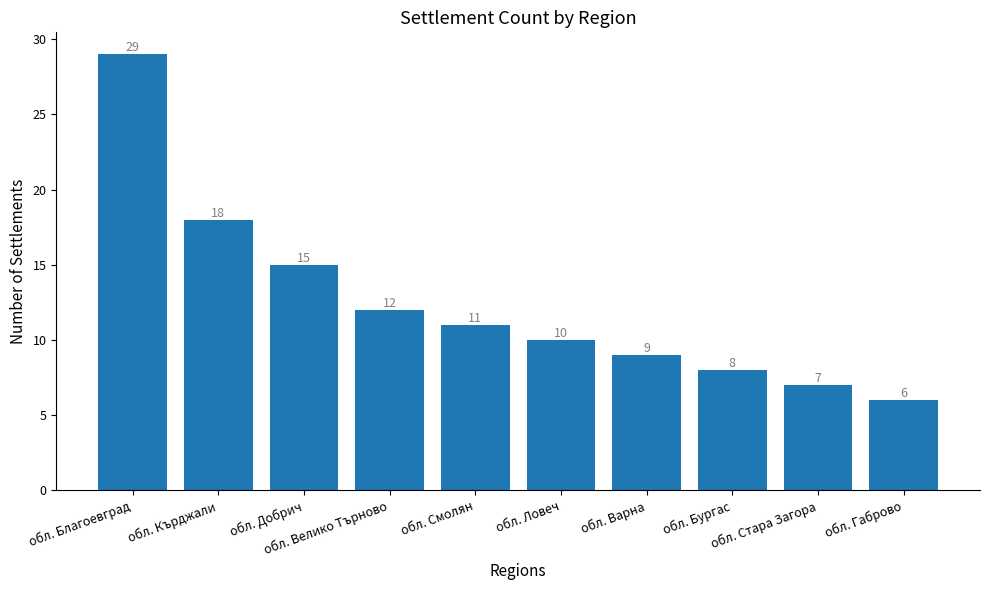

What is the smallest value displayed?

6